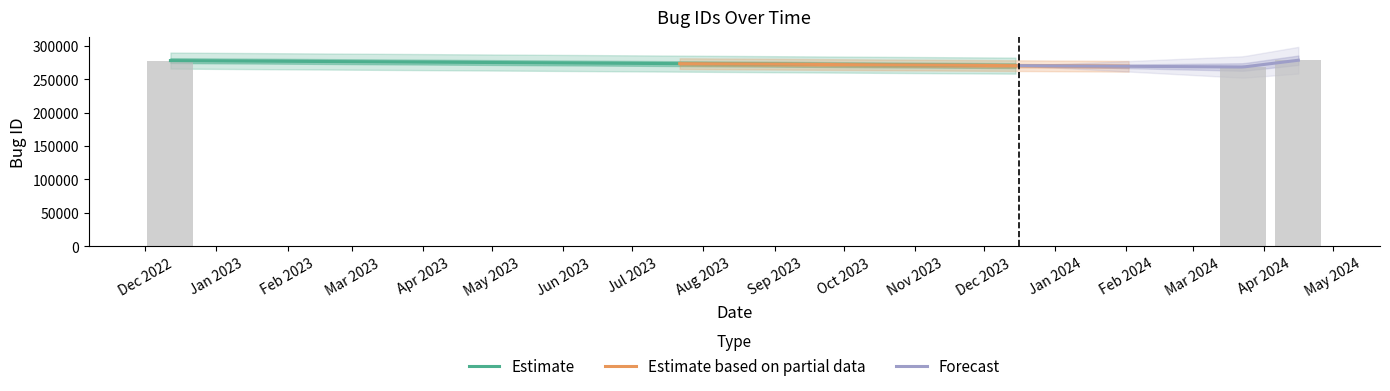

List the labels in order of value, smallest first.

2024-03-23, 2022-12-12, 2024-04-16